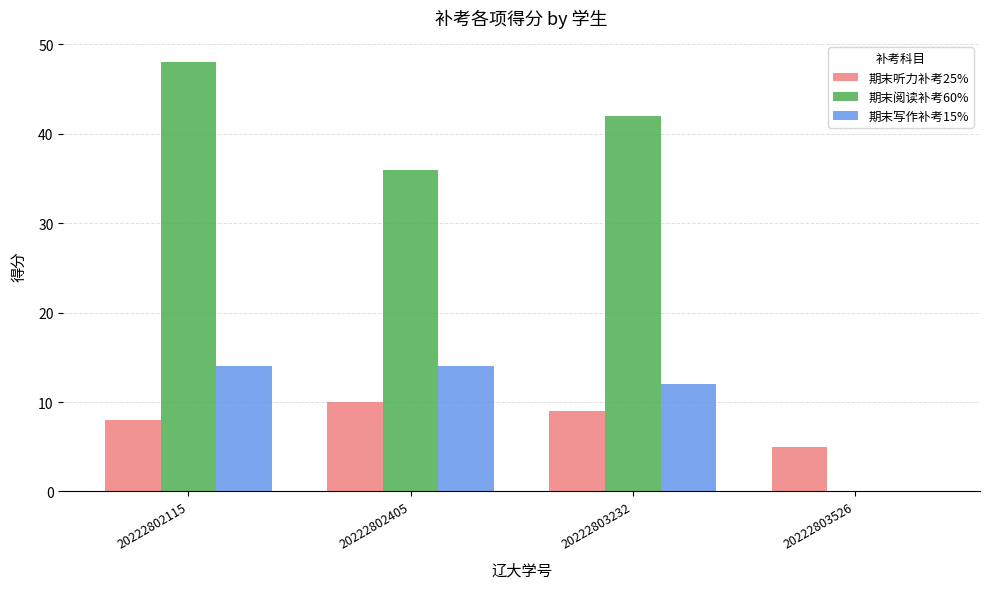

What is the maximum value for 期末阅读补考60%?

48